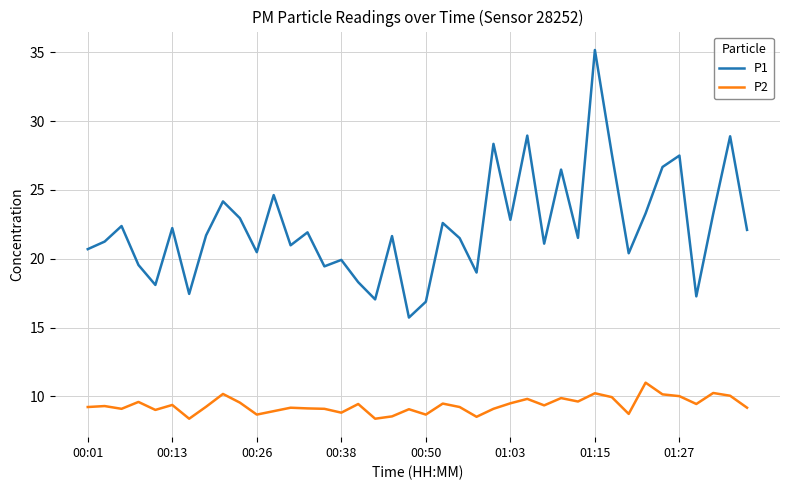

Which series has the largest total across all categories?

P1